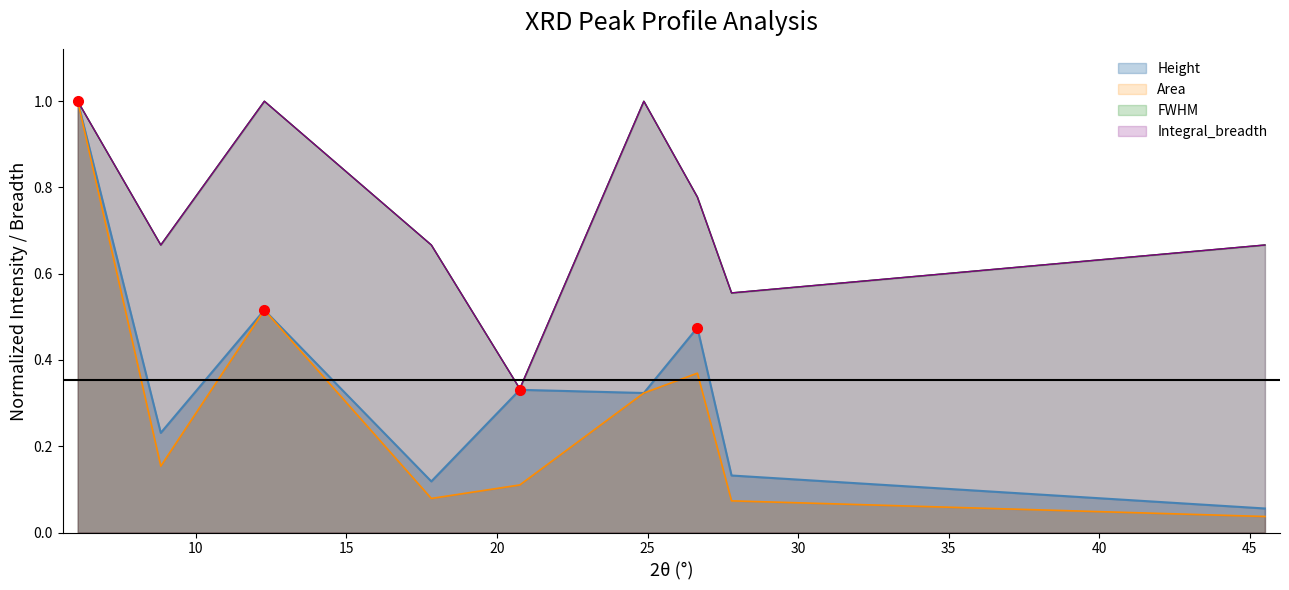

Between 24.8763 and 27.7891, which series saw the biggest shift?

FWHM